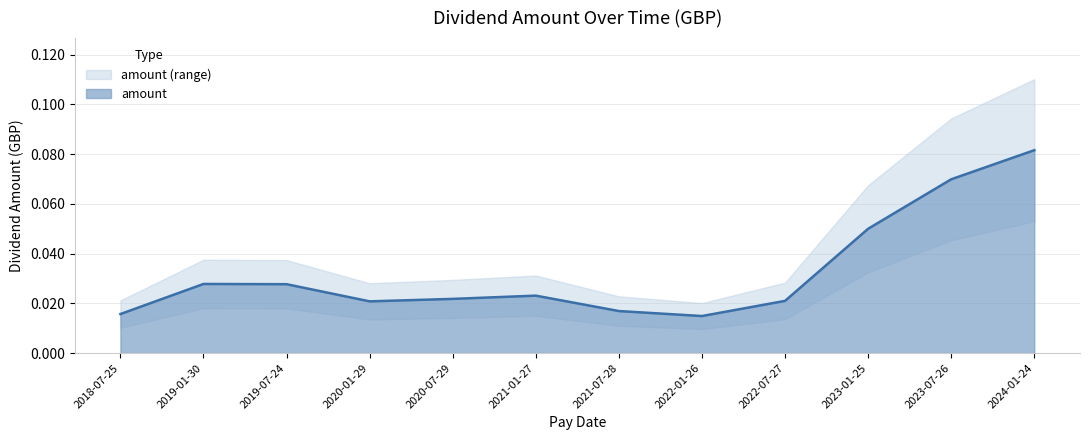

How many interior local peaks (higher than both neighbors) does the data have?

2